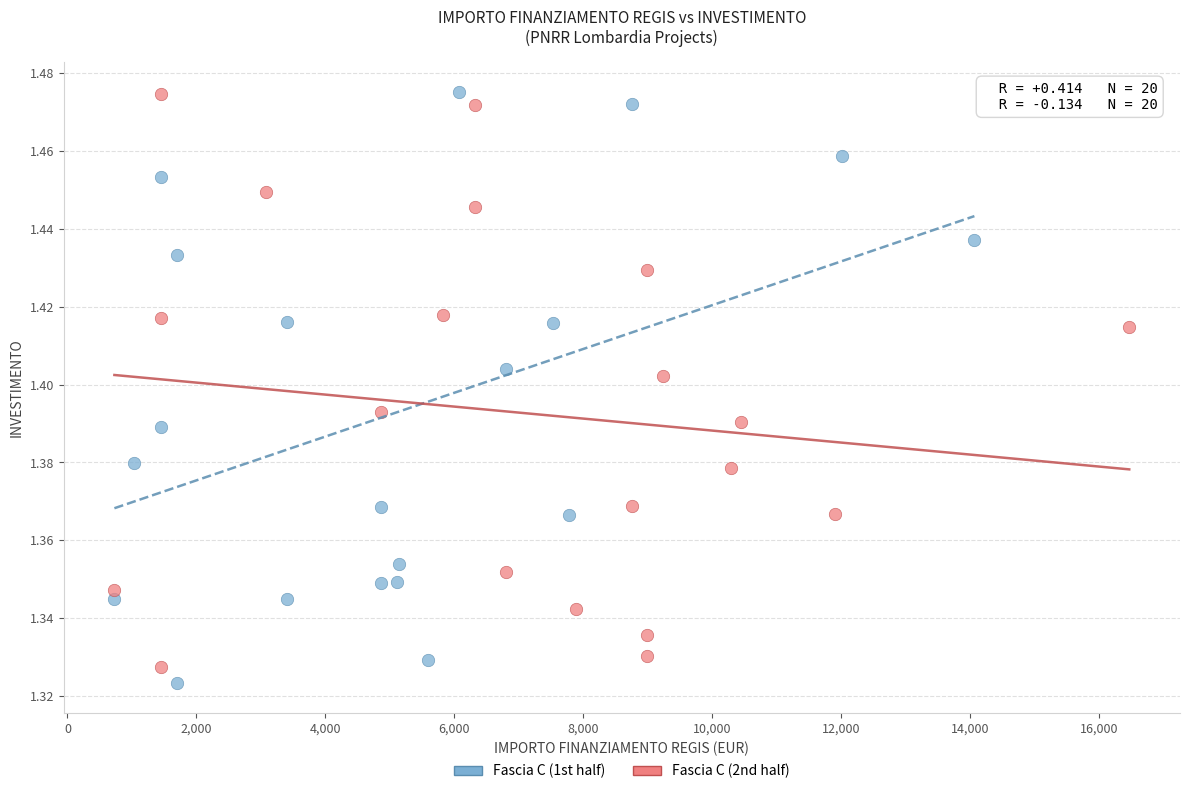

What are all the series names shown in the legend?

Fascia C (1st half), Fascia C (2nd half)